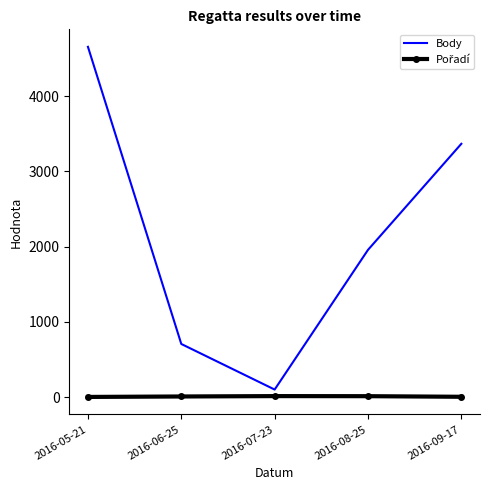

At which category is the sum across all series the highest?

2016-05-21